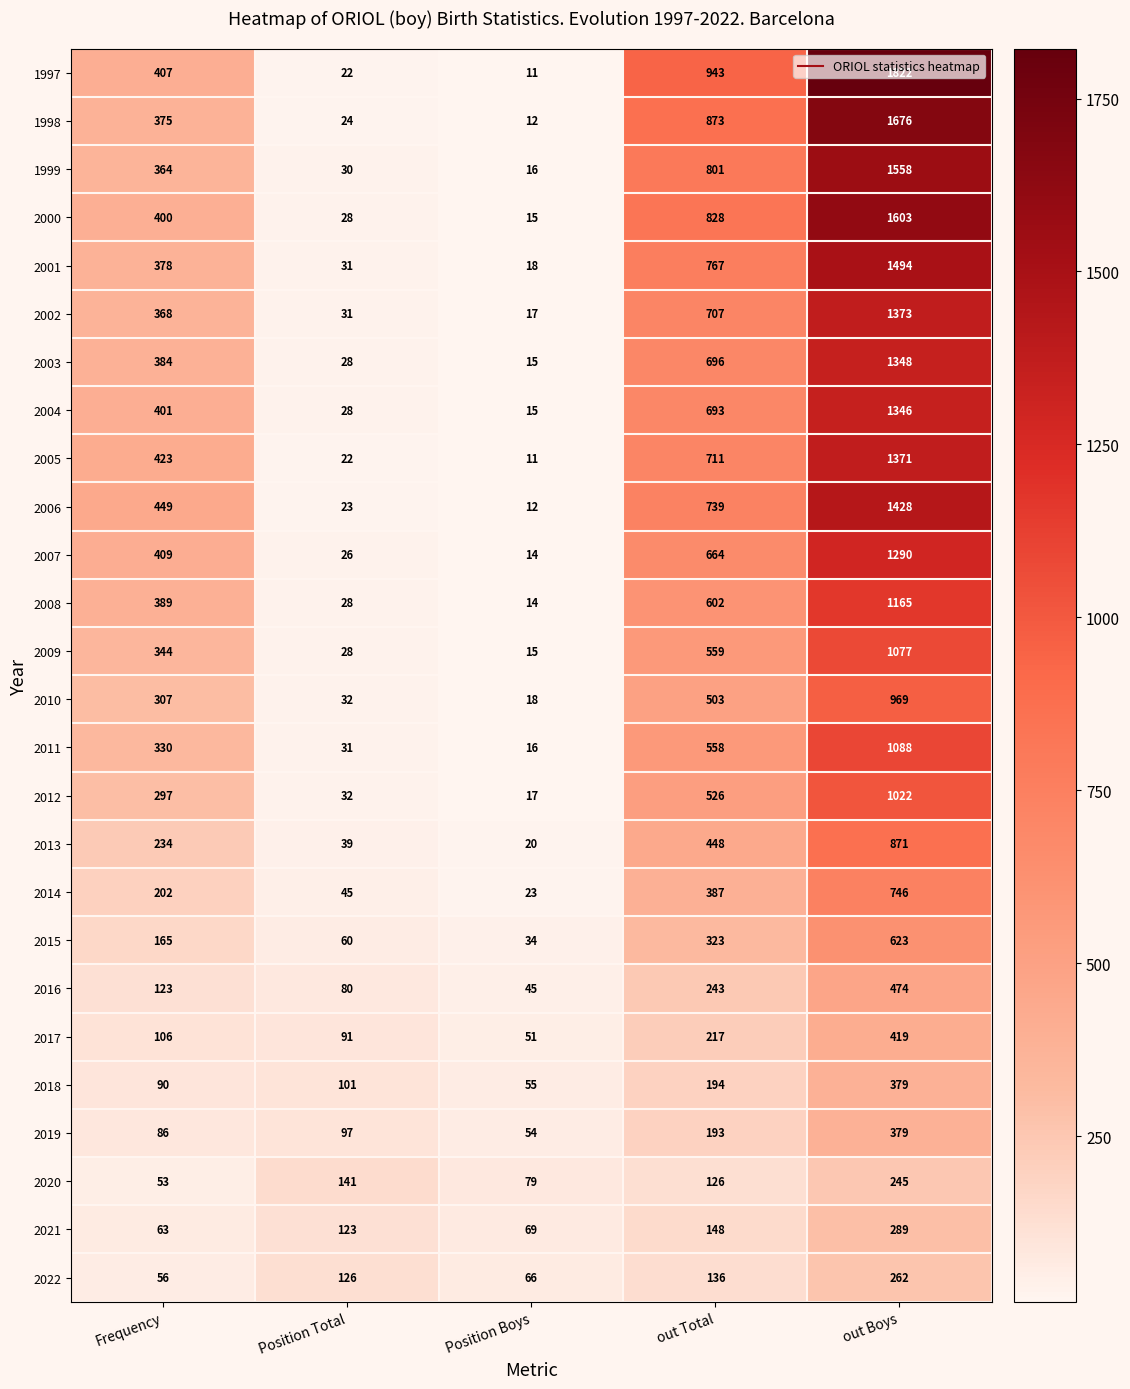

Which series has the largest total across all categories?

1997